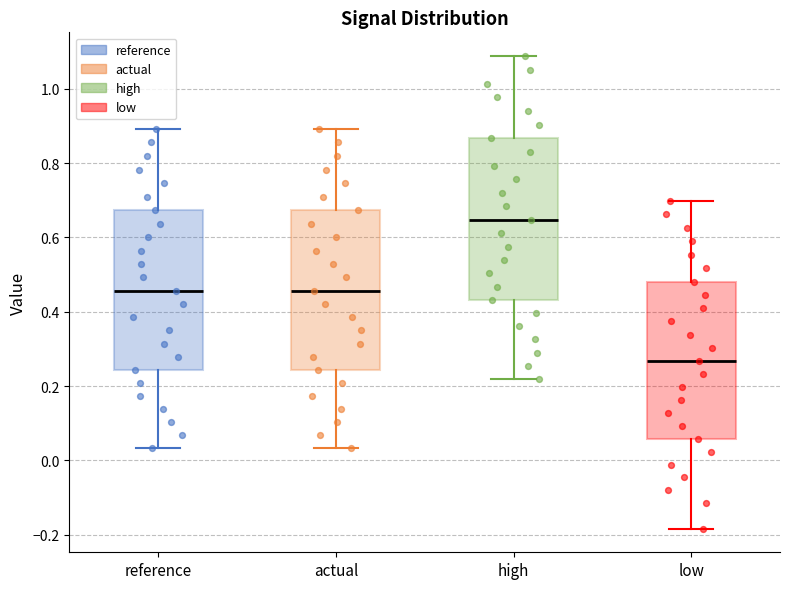

Reading left to right, read every box against the y-axis: the position of its median line, the range the box covers, and the ends of its whiskers. The values are not printed on the chart, so give them approximately, as read against the axis.

reference: median 0.46, box 0.24 to 0.68, whiskers 0.04 to 0.90
actual: median 0.46, box 0.24 to 0.68, whiskers 0.04 to 0.90
high: median 0.64, box 0.44 to 0.86, whiskers 0.22 to 1.08
low: median 0.26, box 0.06 to 0.48, whiskers -0.18 to 0.70